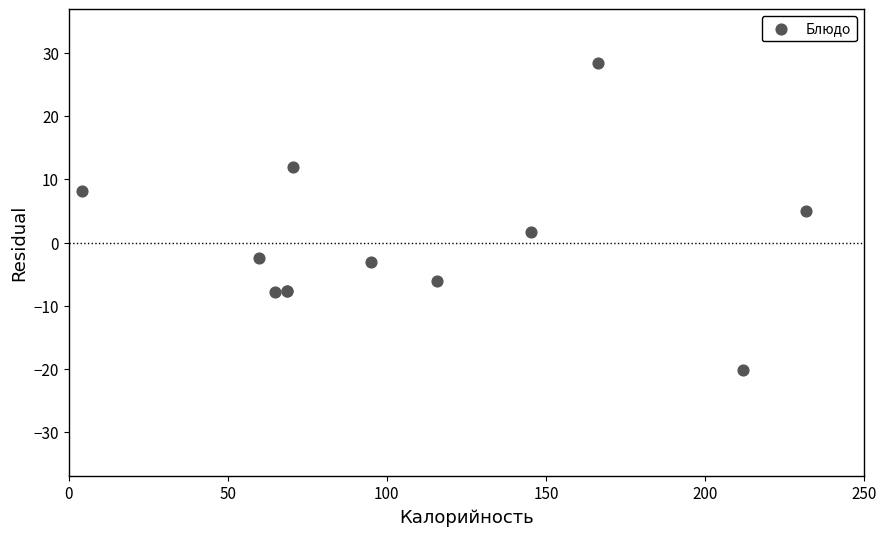

What Y value in the scatter plot is closest to 4?

4.9